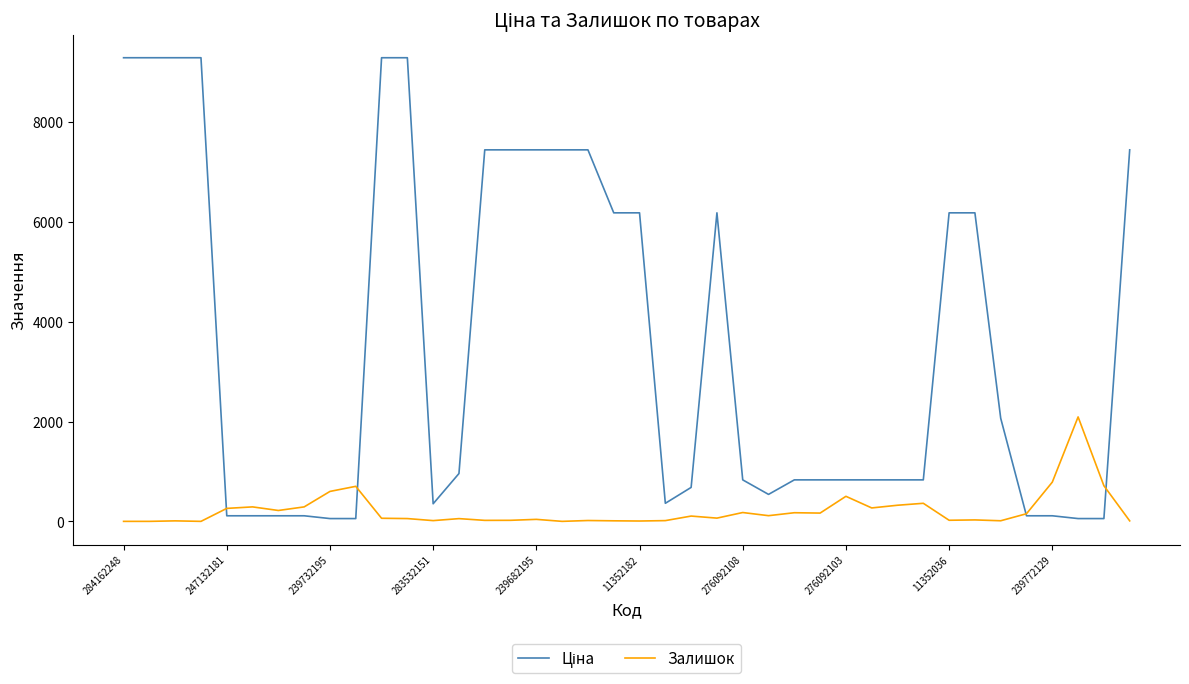

At how many categories does at least one series exceed 8513?

6